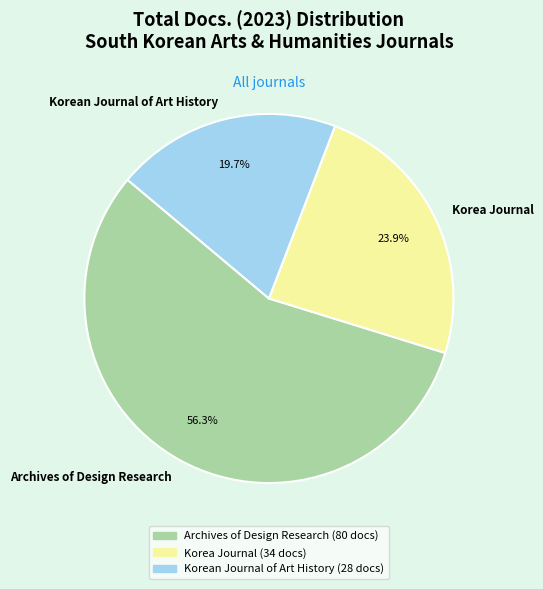

Which category has the biggest portion of the pie?

Archives of Design Research